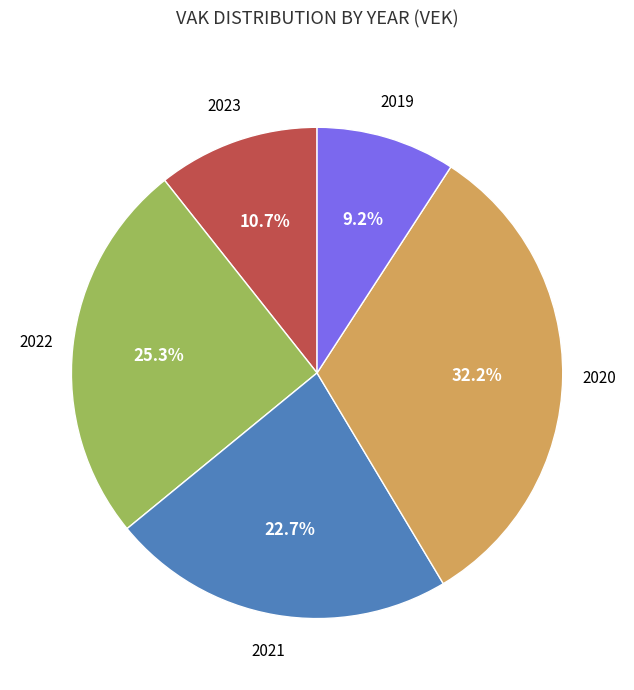

Do 2023 and 2022 together represent more than half of the pie?

No